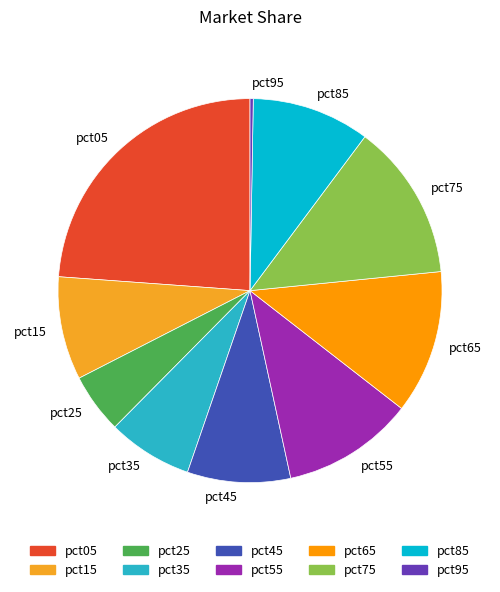

The pct25 slice represents 5% of the pie. True or false?

True